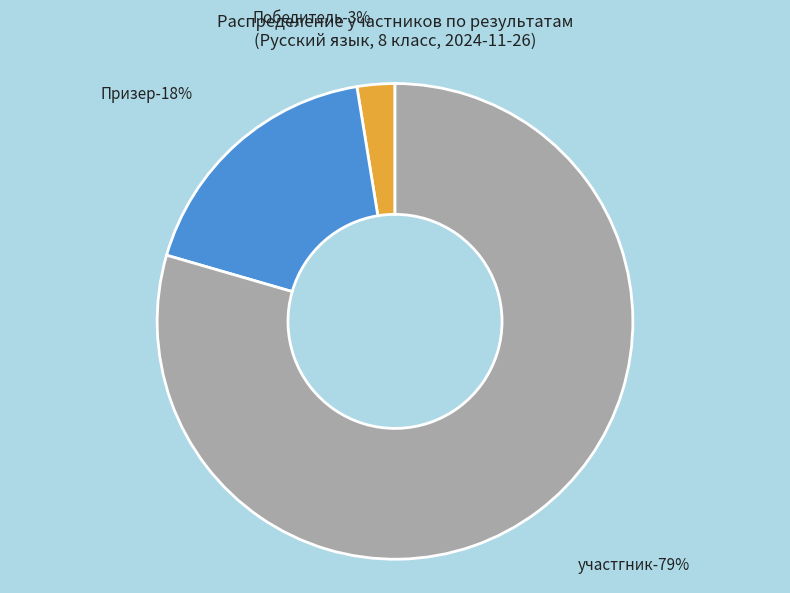

Does any single category account for the majority?

Yes